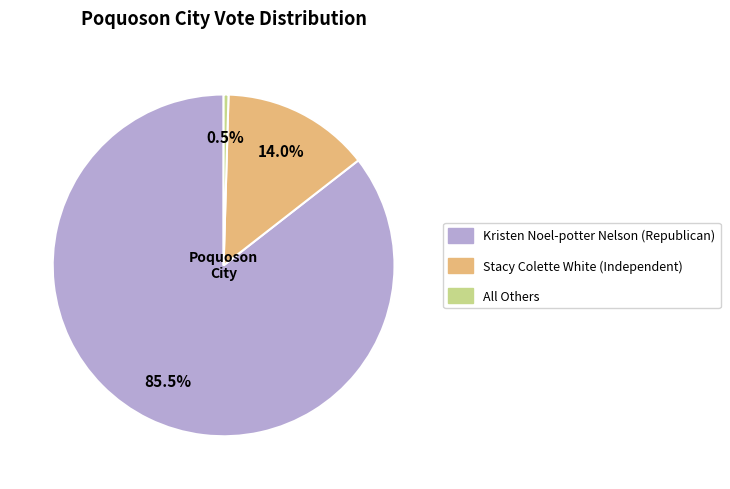

Count the number of slices in the pie.

3